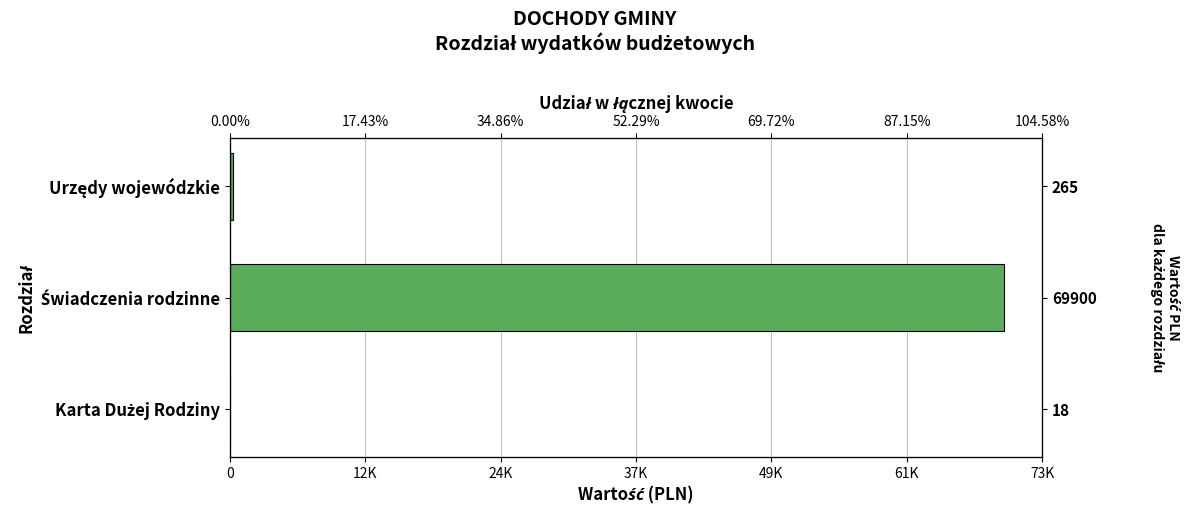

What is the greatest value displayed?

69900